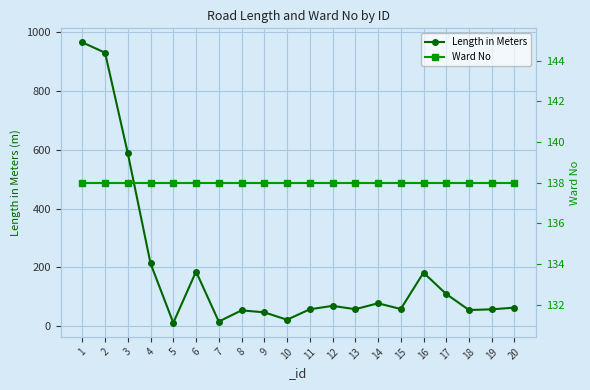

Which series has the largest total across all categories?

Length in Meters